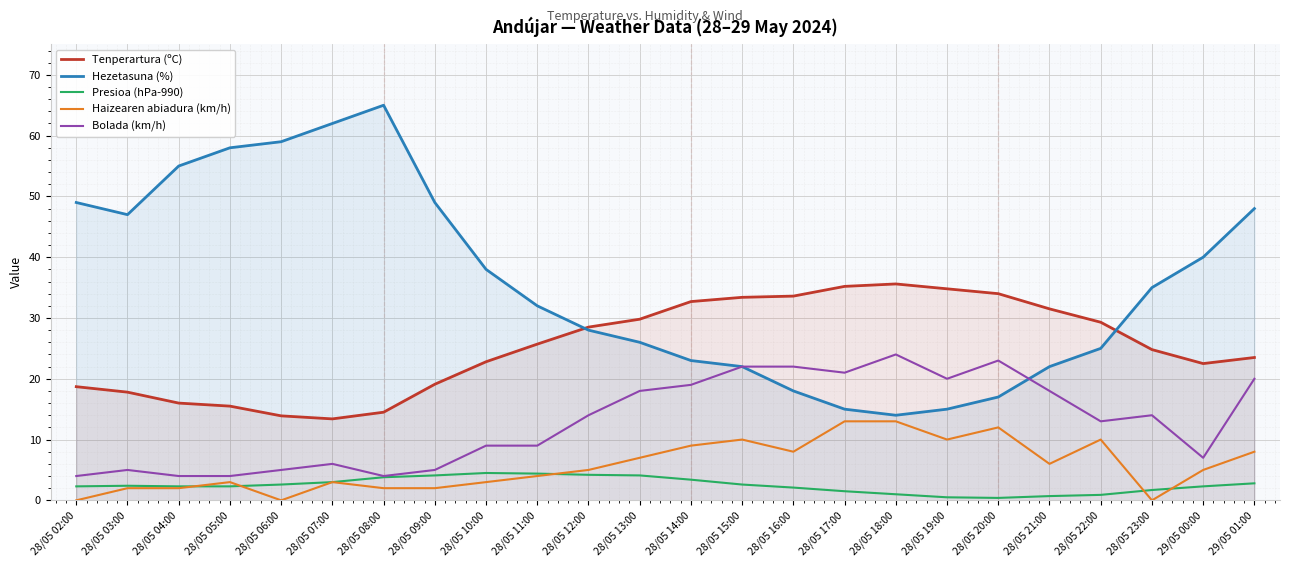

At which category is the sum across all series the highest?

29/05 01:00